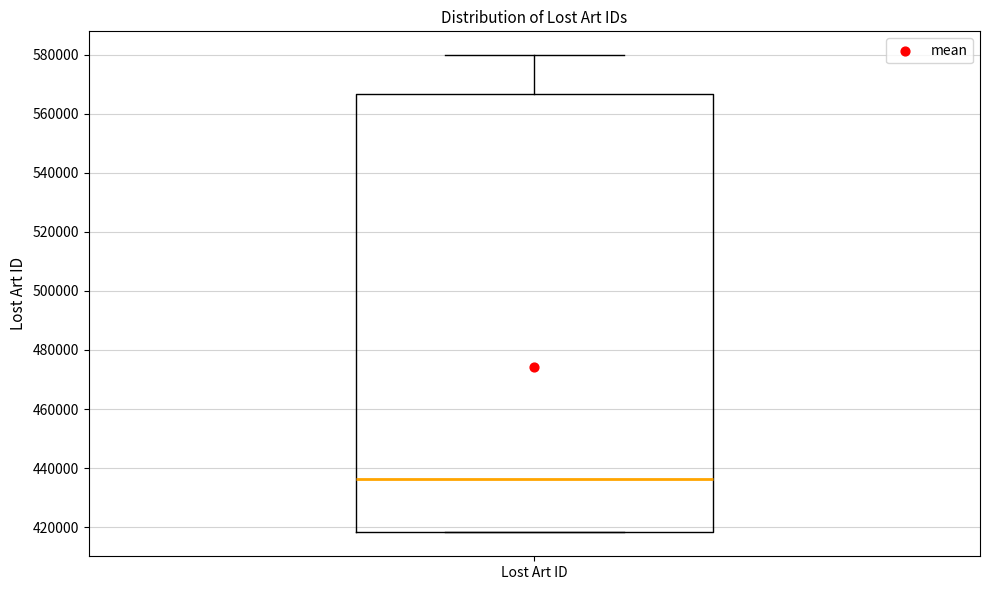

Read this box plot against the y-axis: the position of the median line, the range covered by the box, and the ends of both whiskers. The values are not printed on the chart, so give them approximately, as read against the axis.

median 436000, box 418000 to 566000, whiskers 418000 to 580000